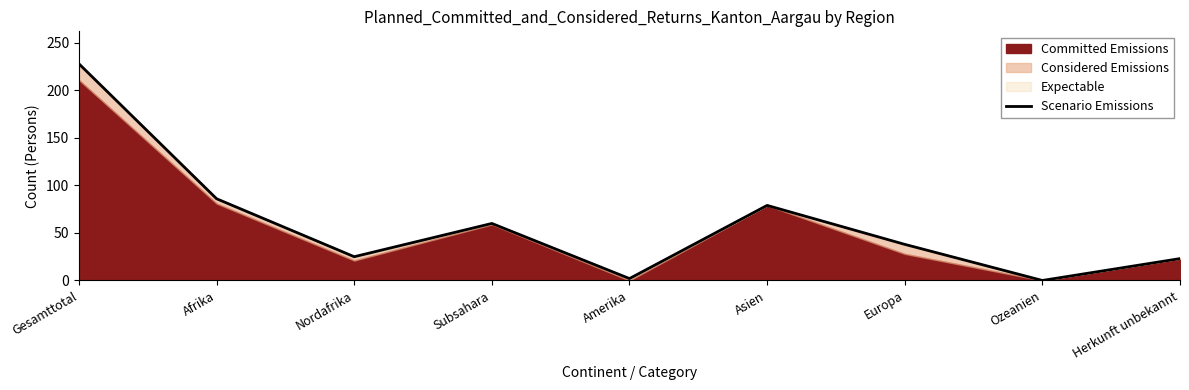

Approximately how many times larger is the value at Amerika compared to Nordafrika?

0.1